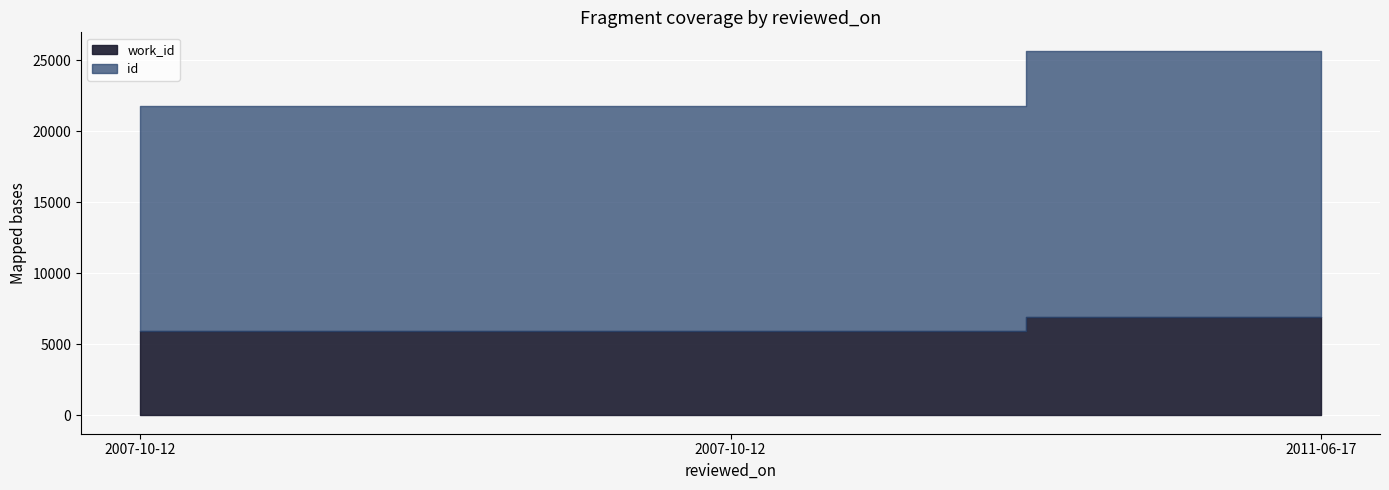

What is the approximate value of work_id at 2007-10-12?

5949